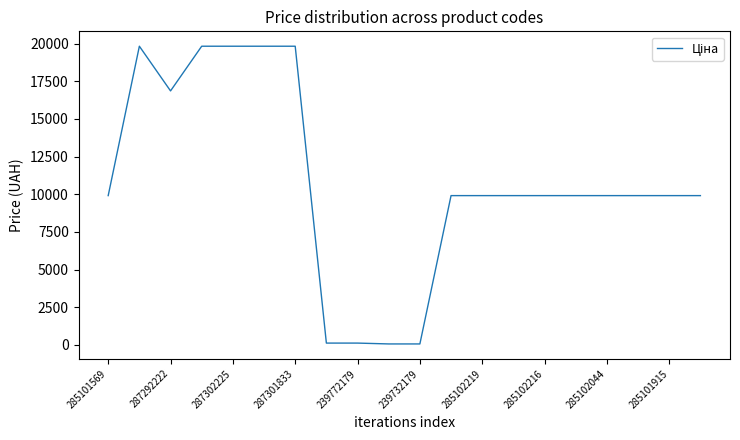

What is the difference between the maximum and minimum values?

19774.4